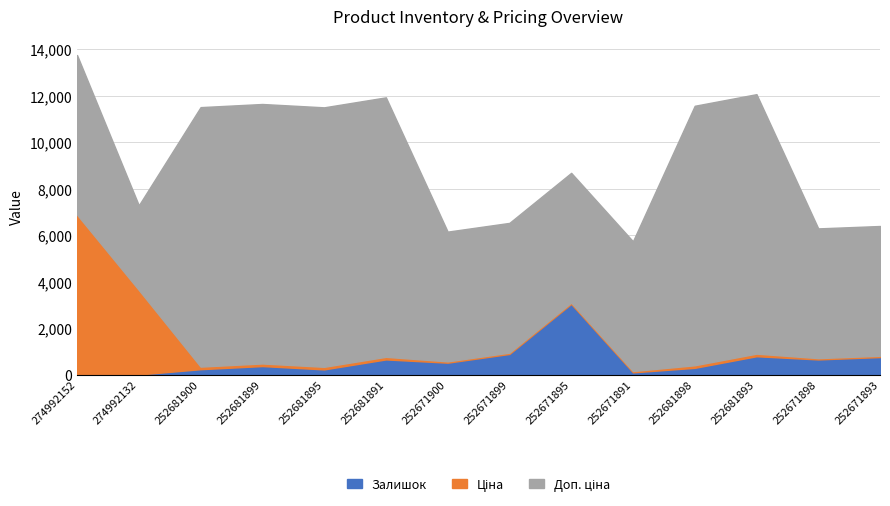

How many values in the Доп. ціна series are below 6869?

7